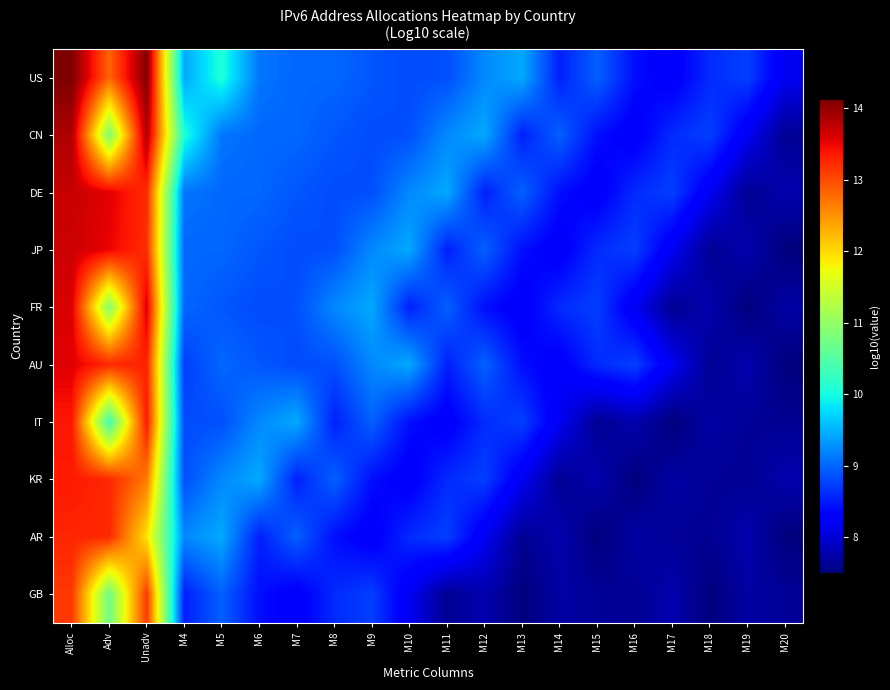

Reading left to right, what are all the values shown in this chart?

US: Alloc=14.1	Adv=12.8	Unadv=14.1	M4=9.4	M5=10.1	M6=9.1	M7=9.0	M8=9.0	M9=8.9	M10=8.8	M11=8.8	M12=9.2	M13=9.4	M14=8.5	M15=9.0	M16=8.4	M17=8.2	M18=8.6	M19=8.7	M20=8.2
CN: Alloc=13.9	Adv=10.9	Unadv=13.9	M4=10.1	M5=9.1	M6=9.0	M7=9.0	M8=8.9	M9=8.8	M10=8.8	M11=9.2	M12=9.4	M13=8.5	M14=9.0	M15=8.4	M16=8.2	M17=8.6	M18=8.7	M19=8.2	M20=7.6
DE: Alloc=13.7	Adv=13.5	Unadv=13.2	M4=9.1	M5=9.0	M6=9.0	M7=8.9	M8=8.8	M9=8.8	M10=9.2	M11=9.4	M12=8.5	M13=9.0	M14=8.4	M15=8.2	M16=8.6	M17=8.7	M18=8.2	M19=7.6	M20=7.8
JP: Alloc=13.7	Adv=13.5	Unadv=13.2	M4=9.0	M5=9.0	M6=8.9	M7=8.8	M8=8.8	M9=9.2	M10=9.4	M11=8.5	M12=9.0	M13=8.4	M14=8.2	M15=8.6	M16=8.7	M17=8.2	M18=7.6	M19=7.8	M20=7.5
FR: Alloc=13.6	Adv=10.9	Unadv=13.6	M4=9.0	M5=8.9	M6=8.8	M7=8.8	M8=9.2	M9=9.4	M10=8.5	M11=9.0	M12=8.4	M13=8.2	M14=8.6	M15=8.7	M16=8.2	M17=7.6	M18=7.8	M19=7.5	M20=7.7
AU: Alloc=13.6	Adv=13.3	Unadv=13.3	M4=8.7	M5=9.0	M6=8.9	M7=8.8	M8=8.8	M9=9.2	M10=9.4	M11=8.5	M12=9.0	M13=8.4	M14=8.2	M15=8.6	M16=8.7	M17=8.2	M18=7.6	M19=7.8	M20=7.5
IT: Alloc=13.4	Adv=10.3	Unadv=13.4	M4=8.8	M5=8.8	M6=9.2	M7=9.4	M8=8.5	M9=9.0	M10=8.4	M11=8.2	M12=8.6	M13=8.7	M14=8.2	M15=7.6	M16=7.8	M17=7.5	M18=7.7	M19=7.6	M20=7.6
KR: Alloc=13.4	Adv=13.2	Unadv=12.7	M4=8.8	M5=9.2	M6=9.4	M7=8.5	M8=9.0	M9=8.4	M10=8.2	M11=8.6	M12=8.7	M13=8.2	M14=7.6	M15=7.8	M16=7.5	M17=7.7	M18=7.6	M19=7.6	M20=7.8
AR: Alloc=13.3	Adv=13.2	Unadv=11.9	M4=9.2	M5=9.4	M6=8.5	M7=9.0	M8=8.4	M9=8.2	M10=8.6	M11=8.7	M12=8.2	M13=7.6	M14=7.8	M15=7.5	M16=7.7	M17=7.6	M18=7.6	M19=7.8	M20=7.5
GB: Alloc=13.1	Adv=10.7	Unadv=13.1	M4=8.5	M5=9.0	M6=8.4	M7=8.2	M8=8.6	M9=8.7	M10=8.2	M11=7.6	M12=7.8	M13=7.5	M14=7.7	M15=7.6	M16=7.6	M17=7.8	M18=7.5	M19=7.7	M20=7.6